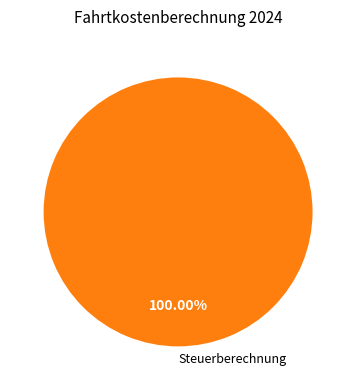

Which slice represents more than half of the pie?

Steuerberechnung